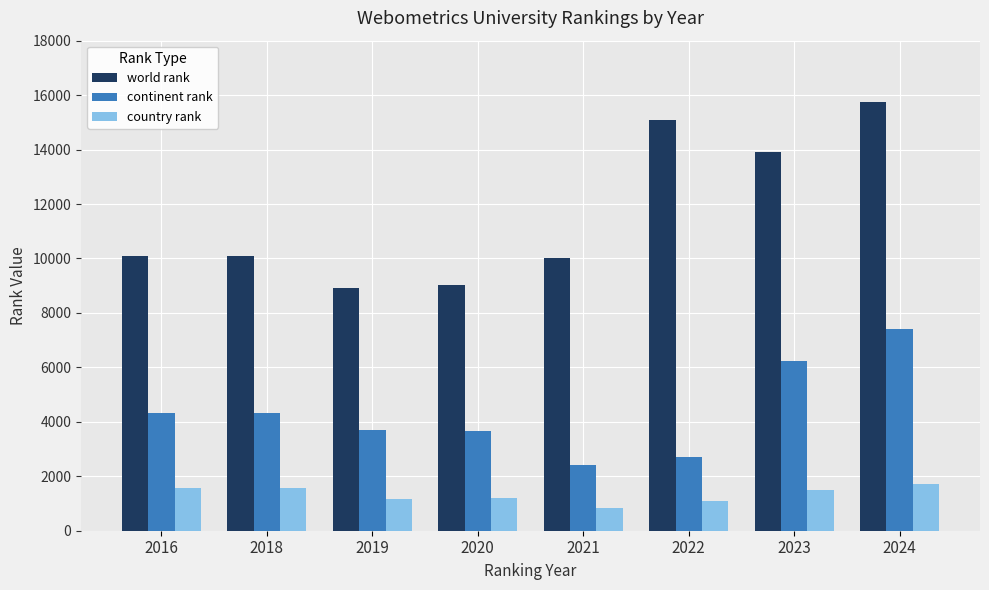

Does the chart contain any negative values?

No